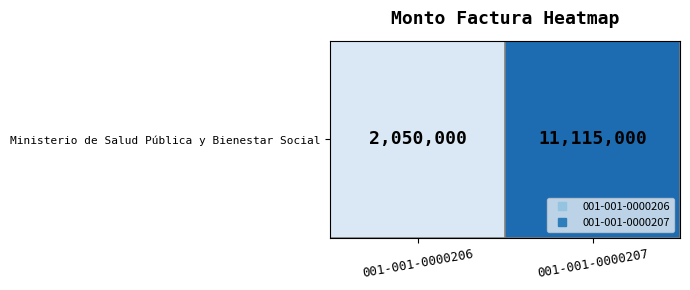

What is the difference between the values at 001-001-0000206 and 001-001-0000207?

9065000